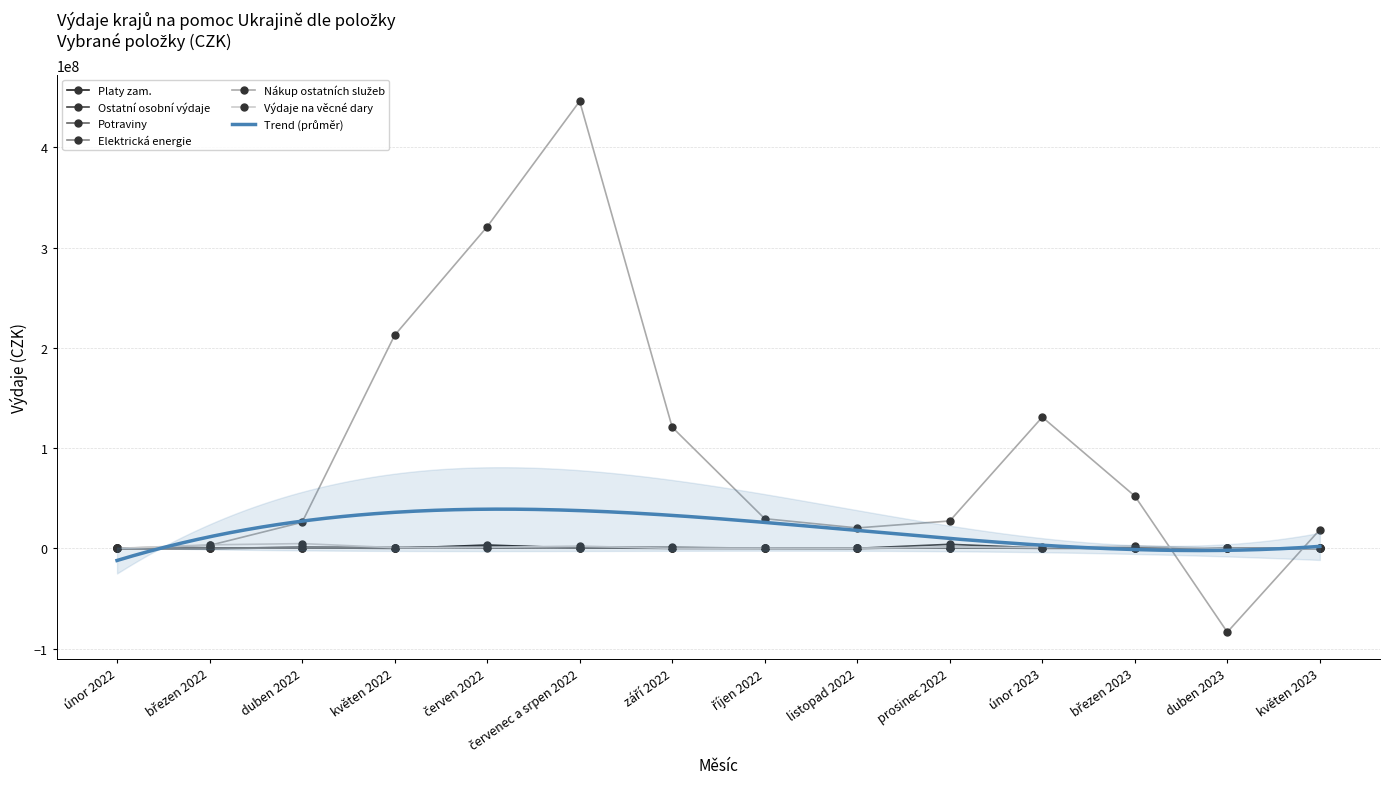

Which series has the largest total across all categories?

Nákup ostatních služeb